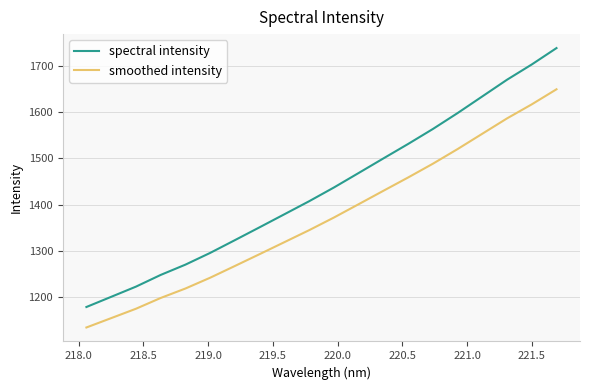

How many categories are shown in the chart?

20